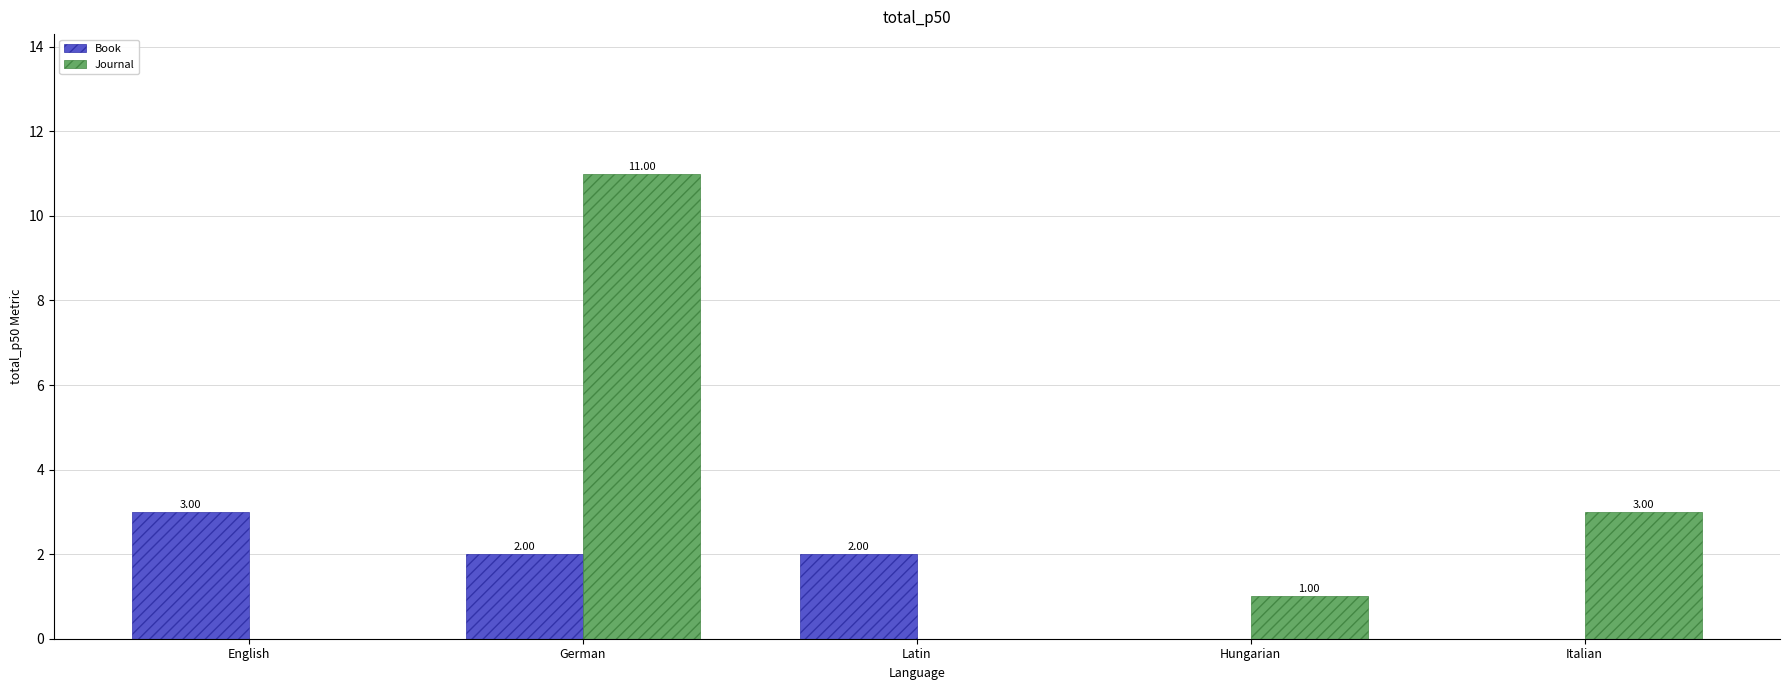

Reading left to right, extract all data points from this chart.

Book: English=3	German=2	Latin=2	Hungarian=0	Italian=0
Journal: English=0	German=11	Latin=0	Hungarian=1	Italian=3